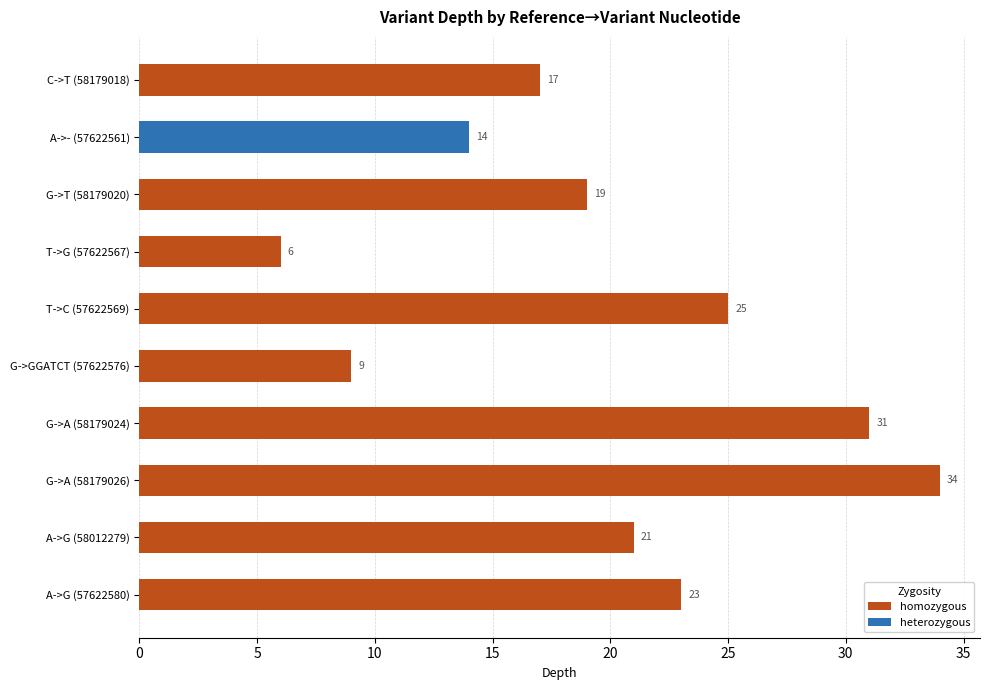

What is the sum of all homozygous values?

185